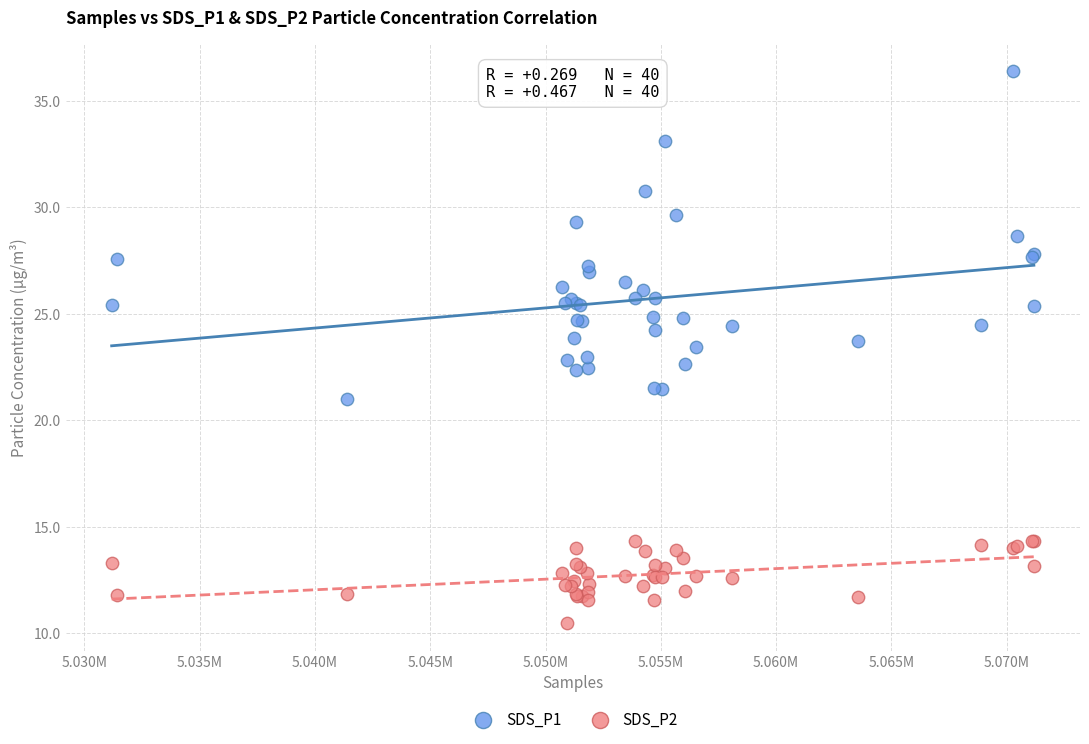

Which series has the widest spread of Y values?

SDS_P1